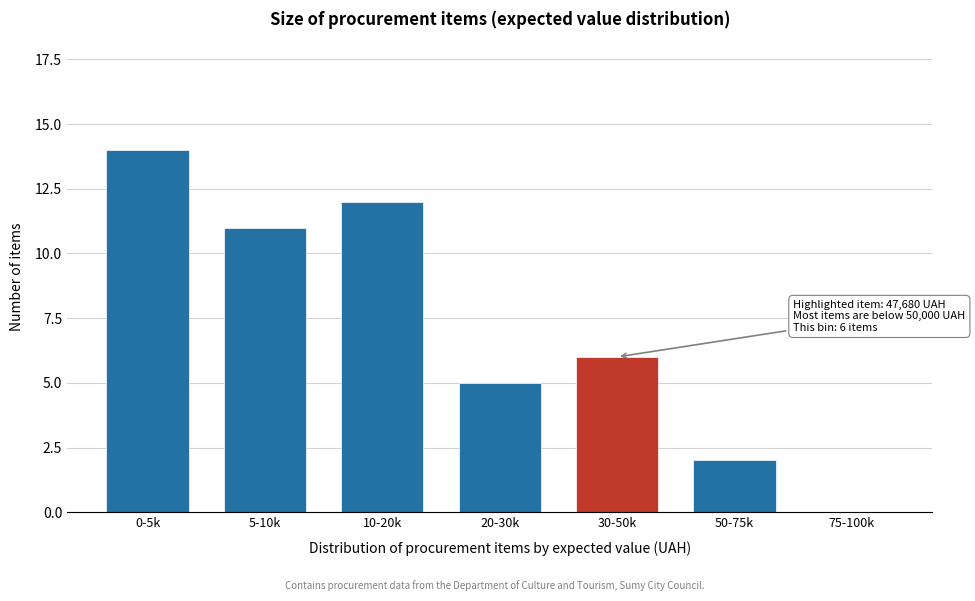

Reading left to right, transcribe all the data shown in this chart.

0-5k=14	5-10k=11	10-20k=12	20-30k=5	30-50k=6	50-75k=2	75-100k=0